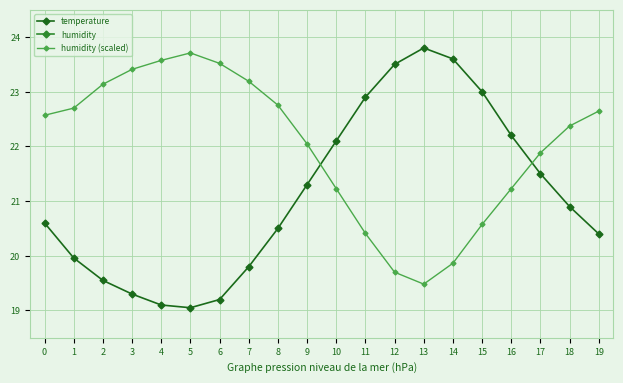

What is the average value of the temperature series?

21.1